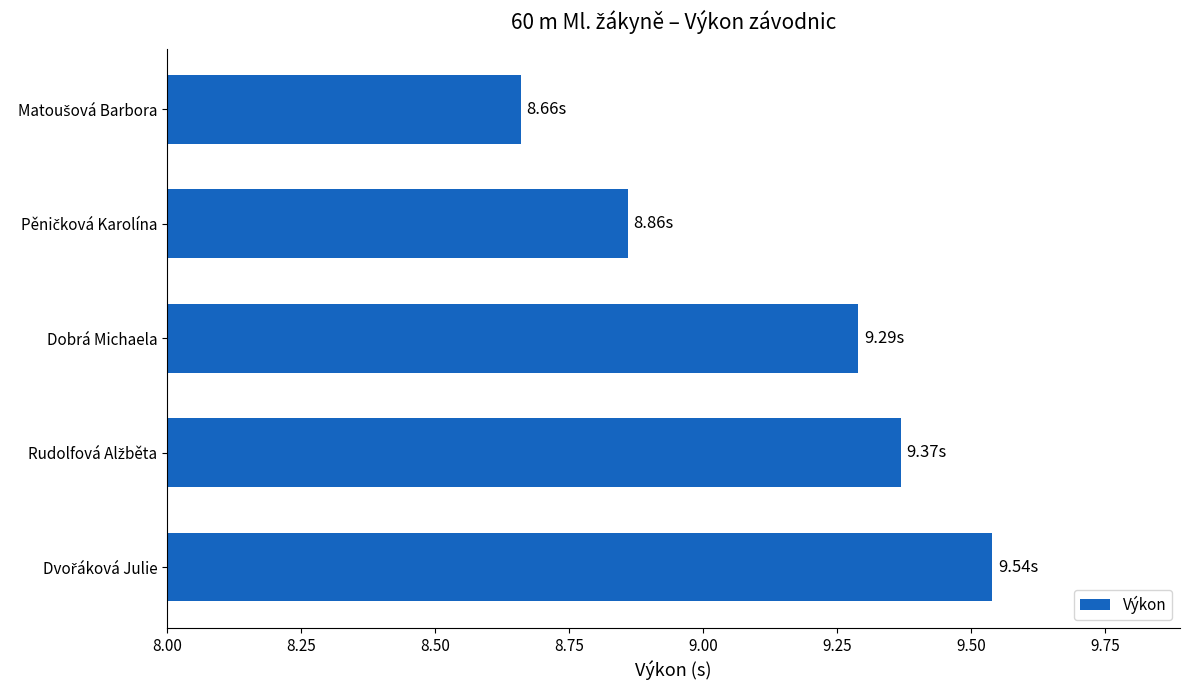

How many bars are there in total?

5